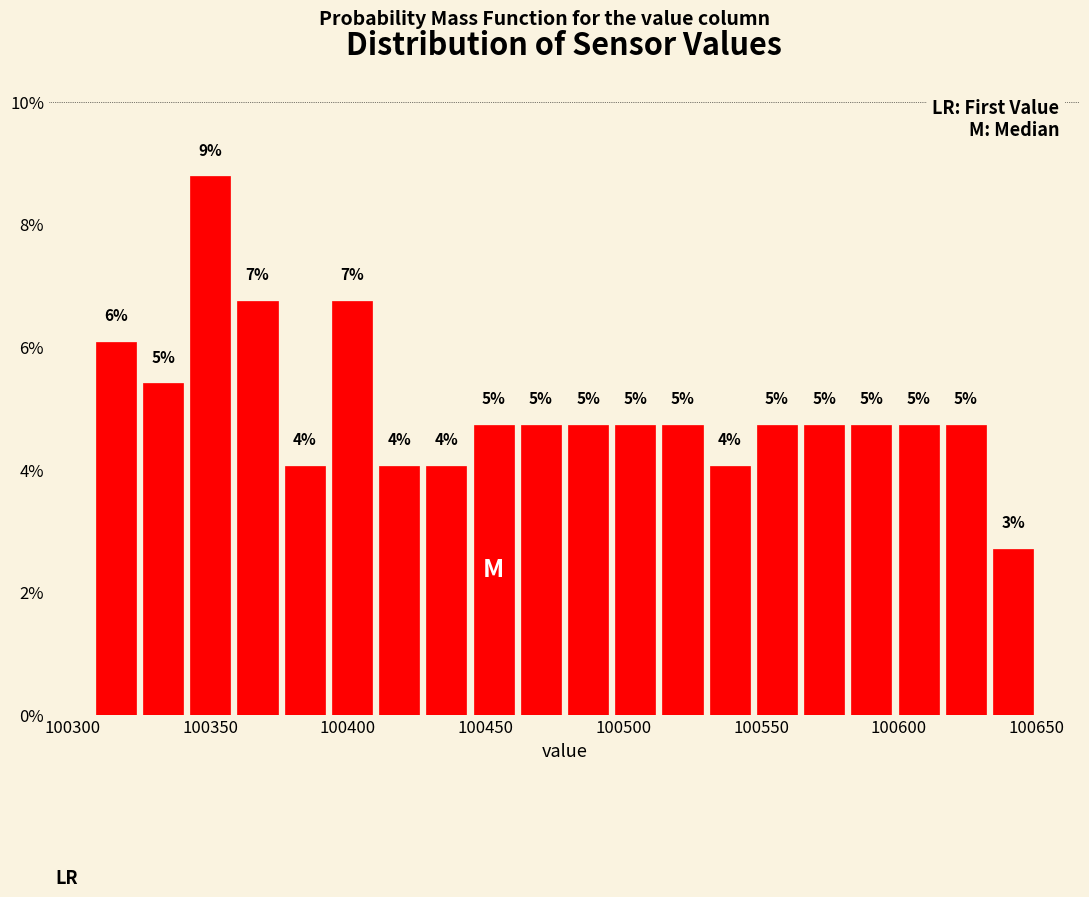

Around what value on the x-axis is the tallest bar? Give the approximate position of its centre, as read against the axis.

100350